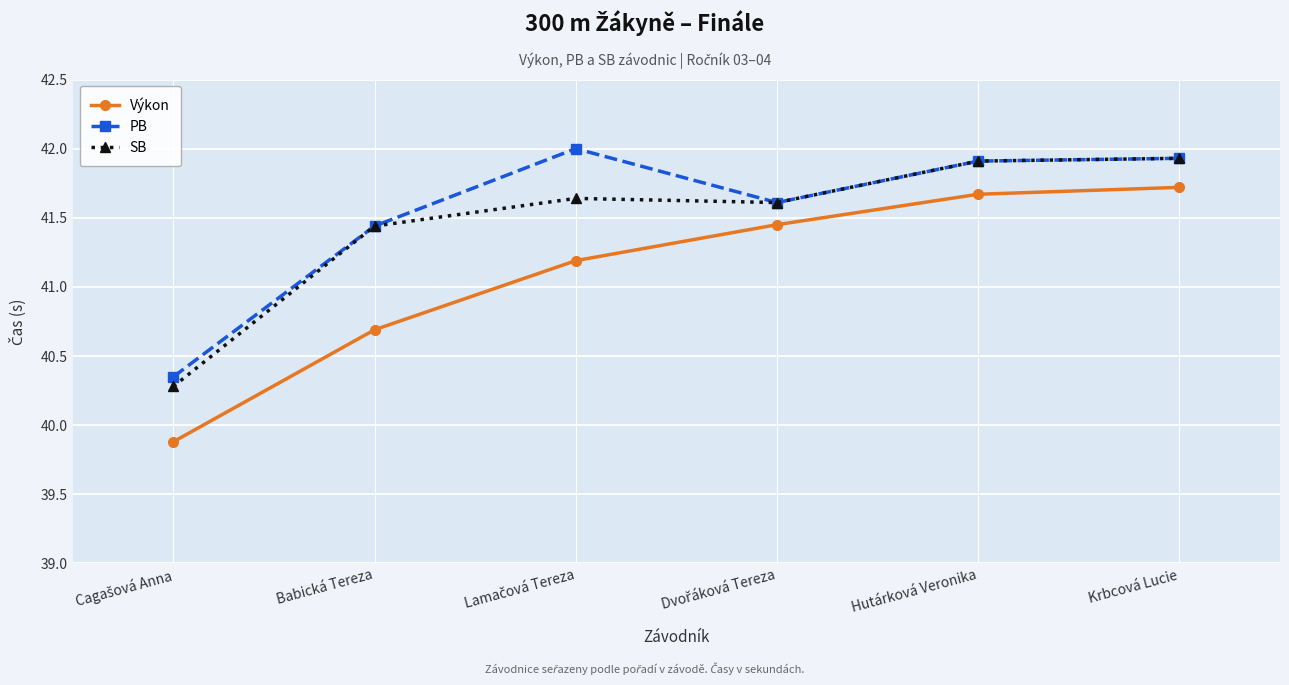

How many lines are shown in the chart?

3